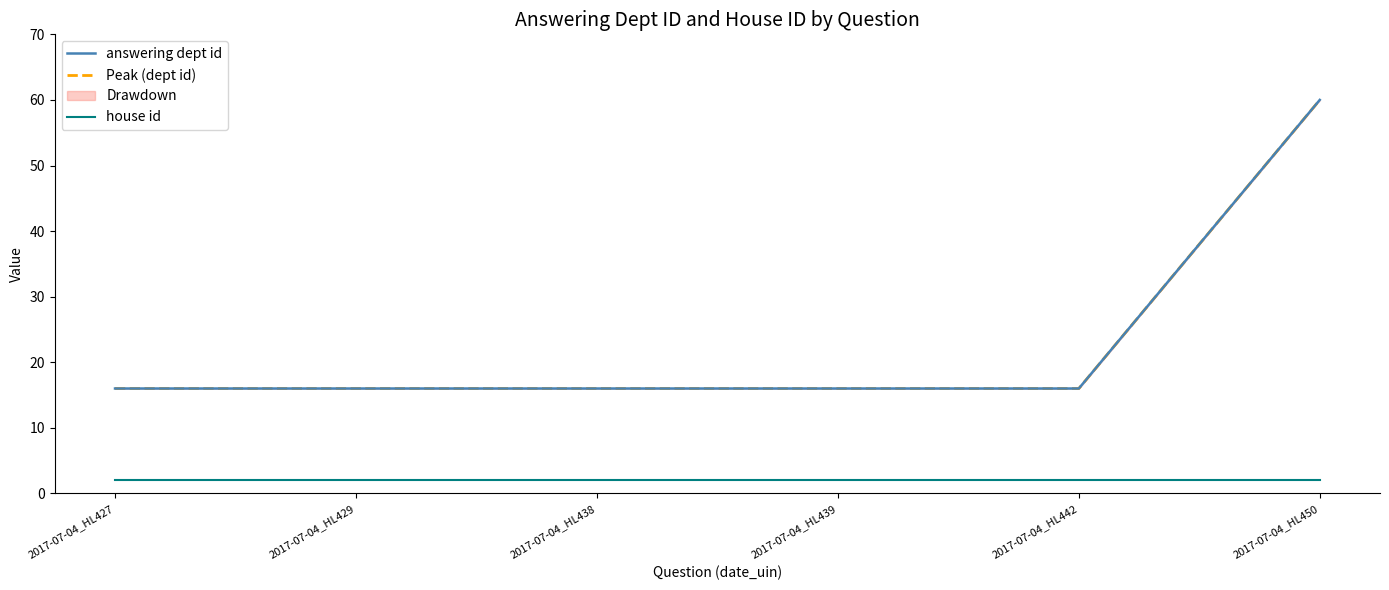

The answering dept id series shows 16 at 2017-07-04_HL438. True or false?

True